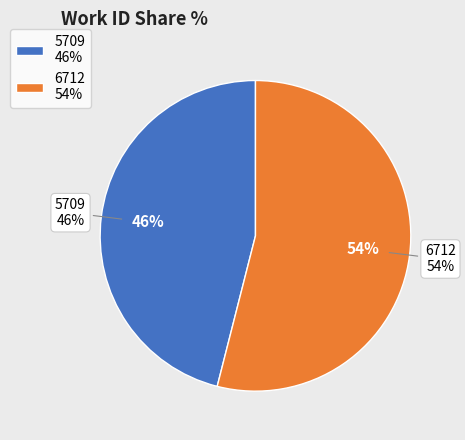

True or false: 6712 accounts for 66% of the total.

False